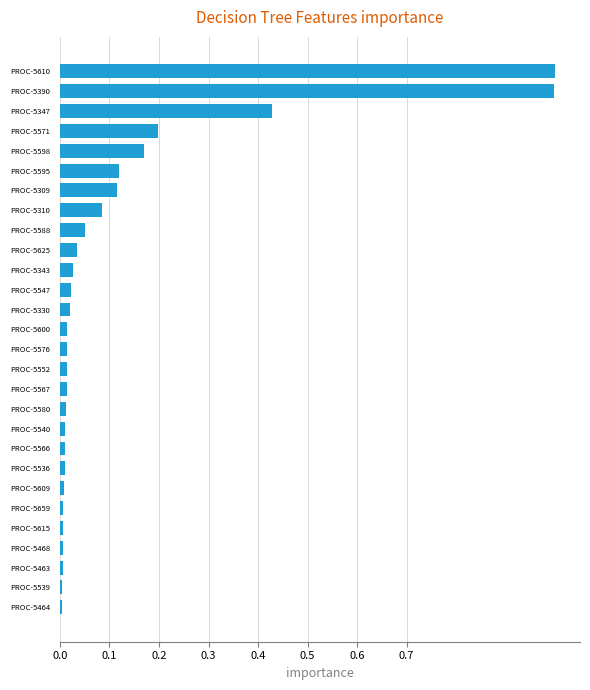

What is the sum of all values?

3.4